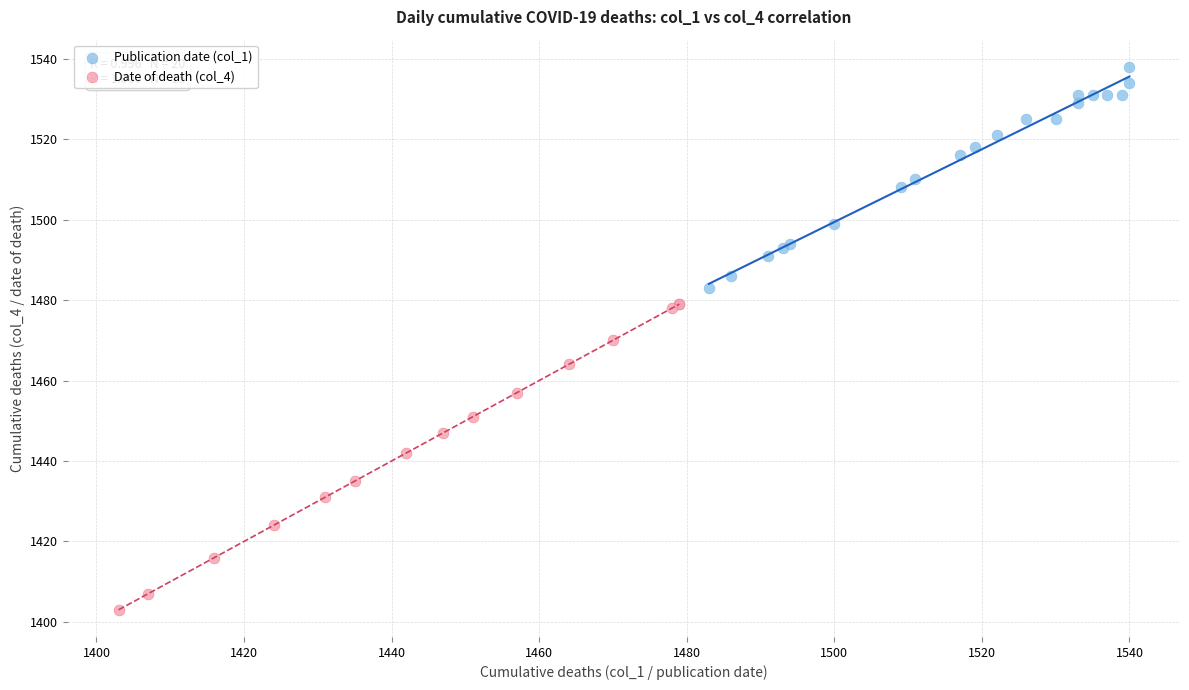

Which series has the largest Y range (max minus min)?

Date of death (col_4)